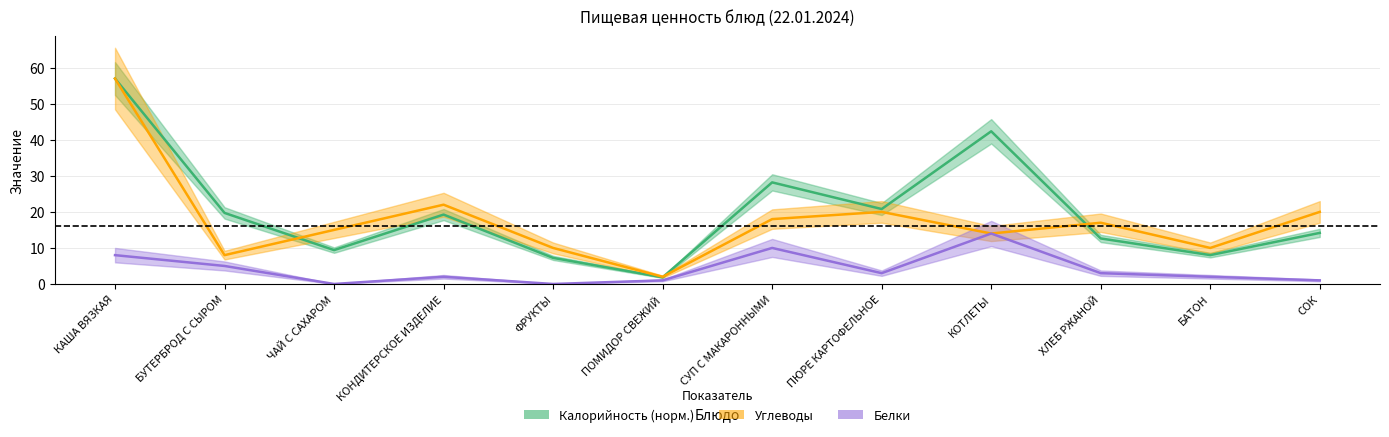

The Углеводы series shows 8.0 at БУТЕРБРОД С СЫРОМ. True or false?

True